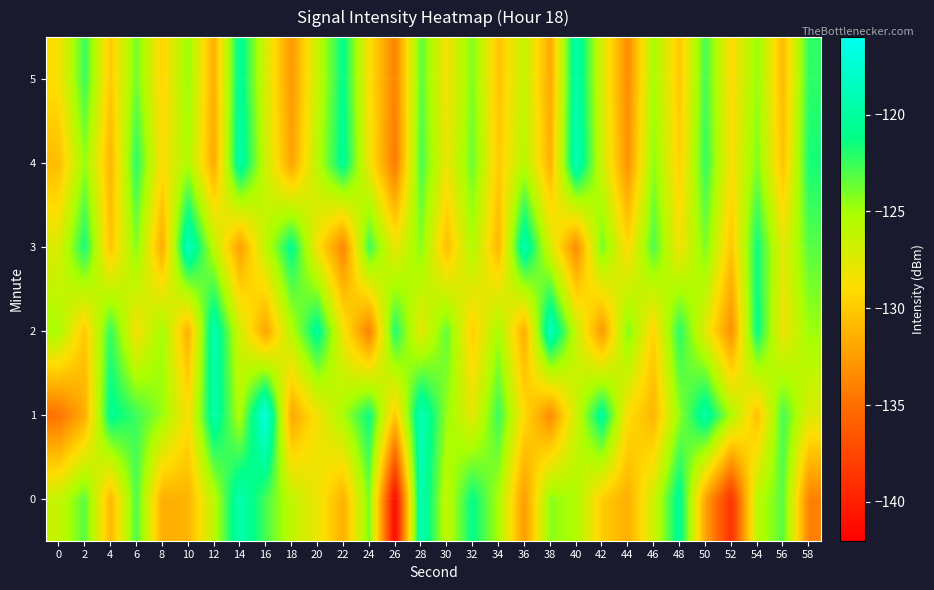

At which category is the sum across all series the highest?

28